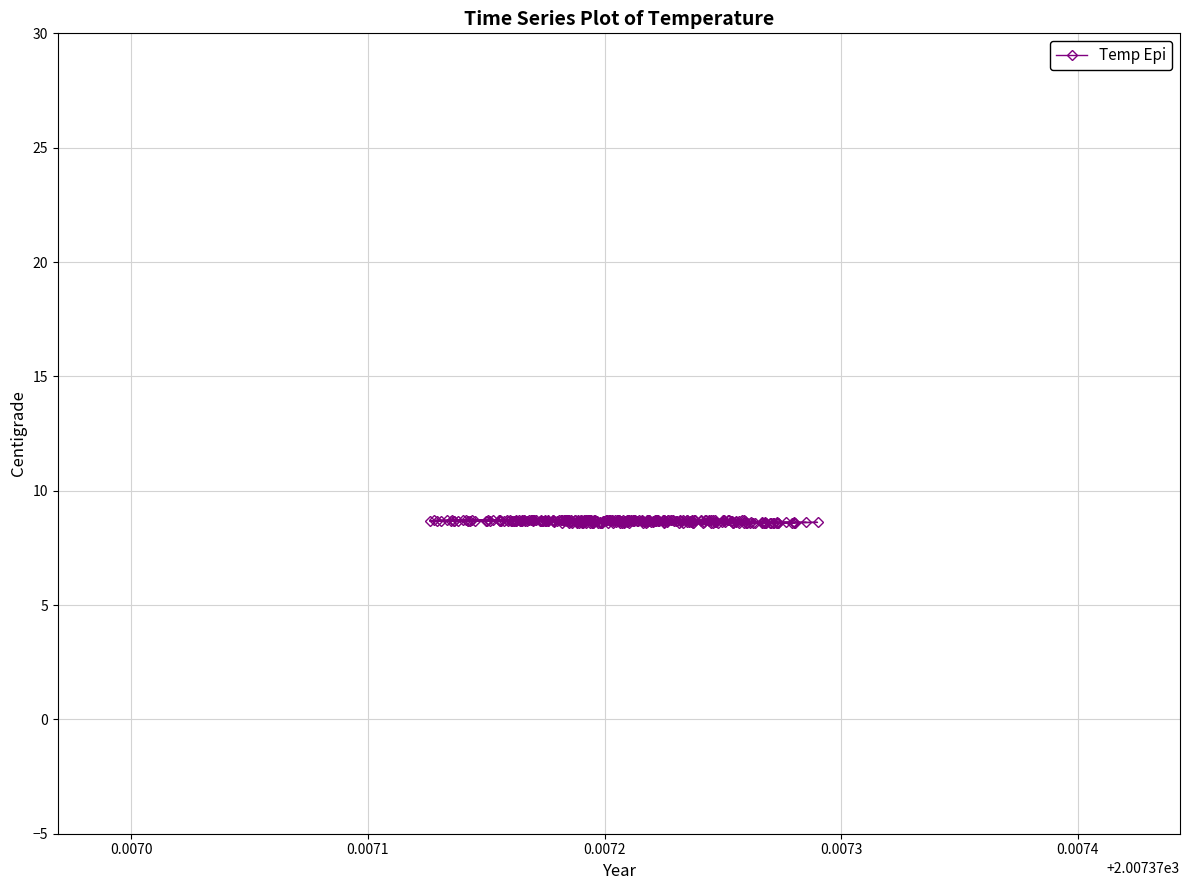

Does the chart have visible grid lines?

Yes